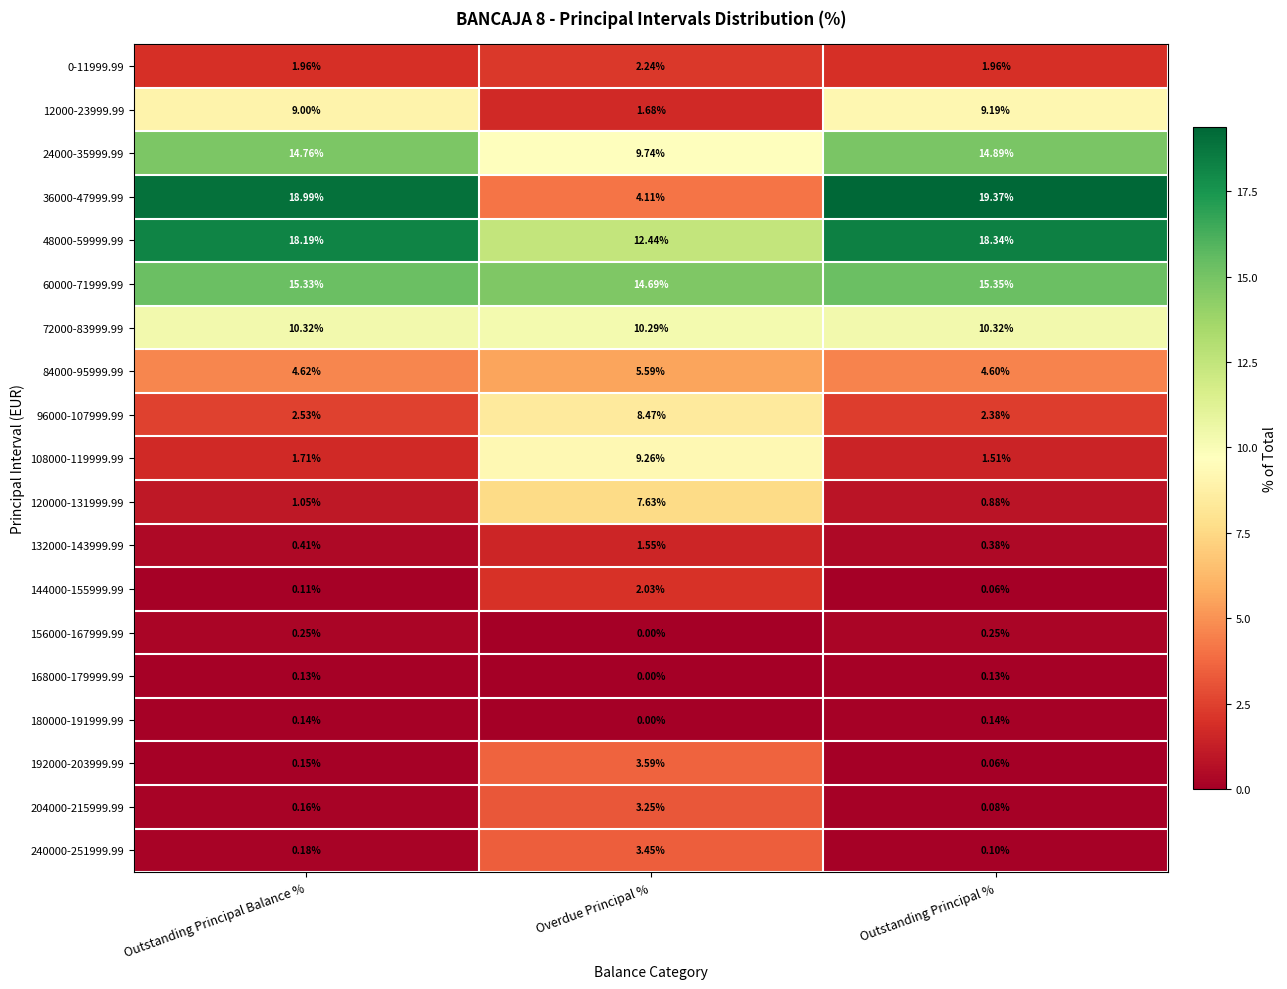

Rank the categories by 240000-251999.99 value from highest to lowest.

Overdue Principal %, Outstanding Principal Balance %, Outstanding Principal %